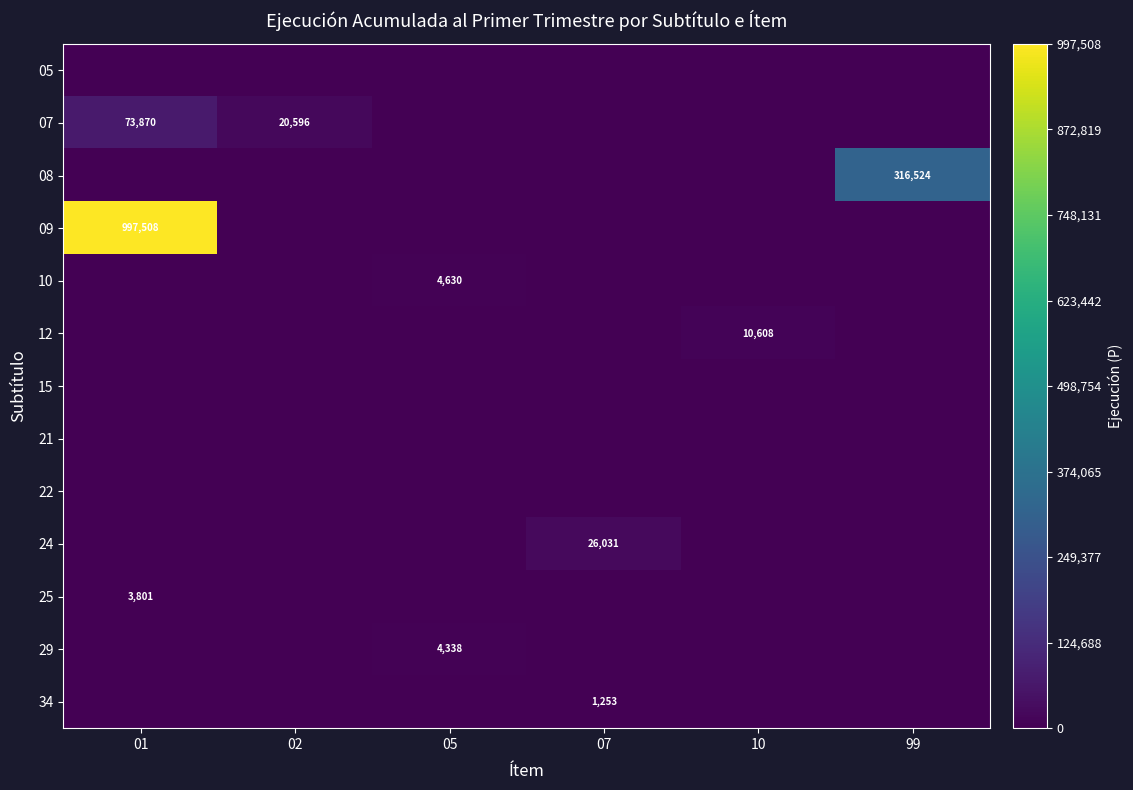

The value of 29 at 05 is 2935. True or false?

False